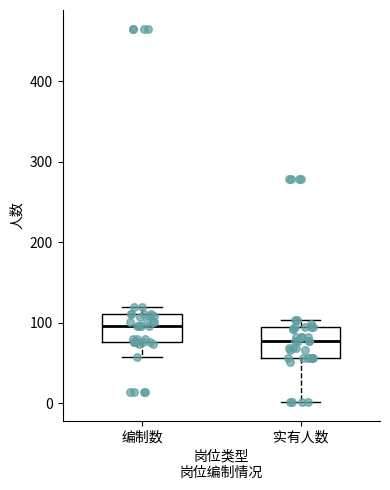

Reading left to right, transcribe this box plot: for each box, give where its median line is, the range the box spans, and where its two whiskers end, as read against the y-axis. The values are not printed on the chart, so give them approximately, as read against the axis.

编制数: median 100, box 80 to 110, whiskers 60 to 120
实有人数: median 80, box 60 to 100, whiskers 0 to 100 (just above the box's upper edge)